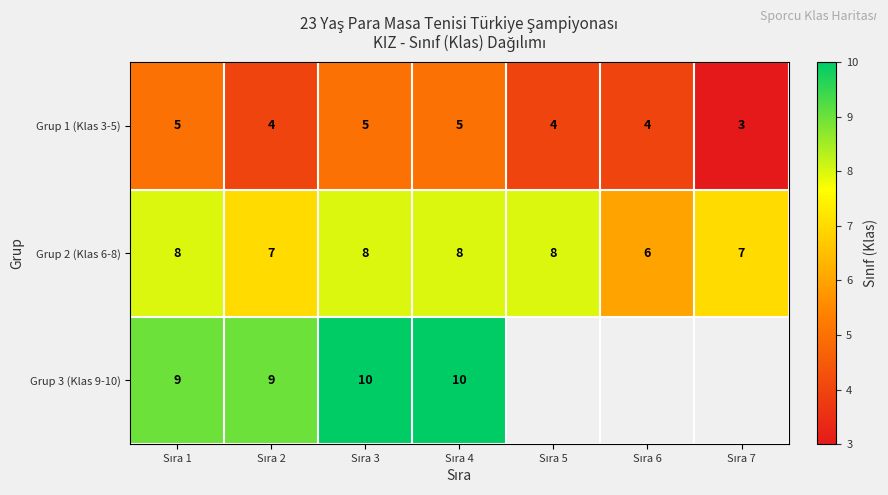

What is the minimum value shown in the chart?

3.0